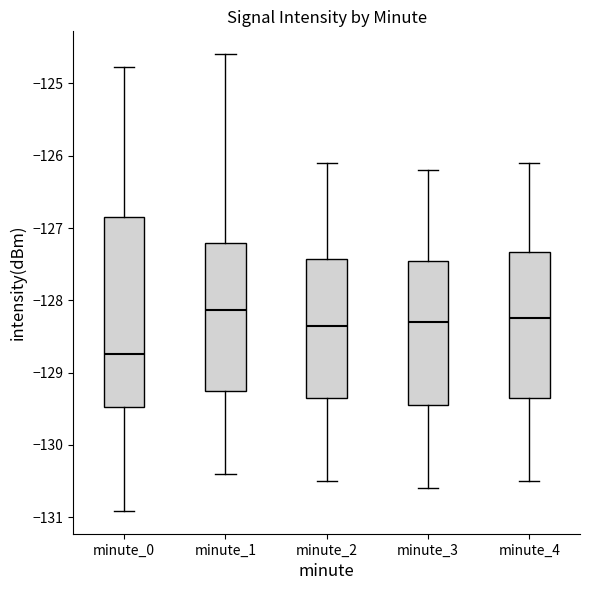

Where does the median line of the box for minute_1 sit on the y-axis? The values are not printed on the chart, so give them approximately, as read against the axis.

-128.1